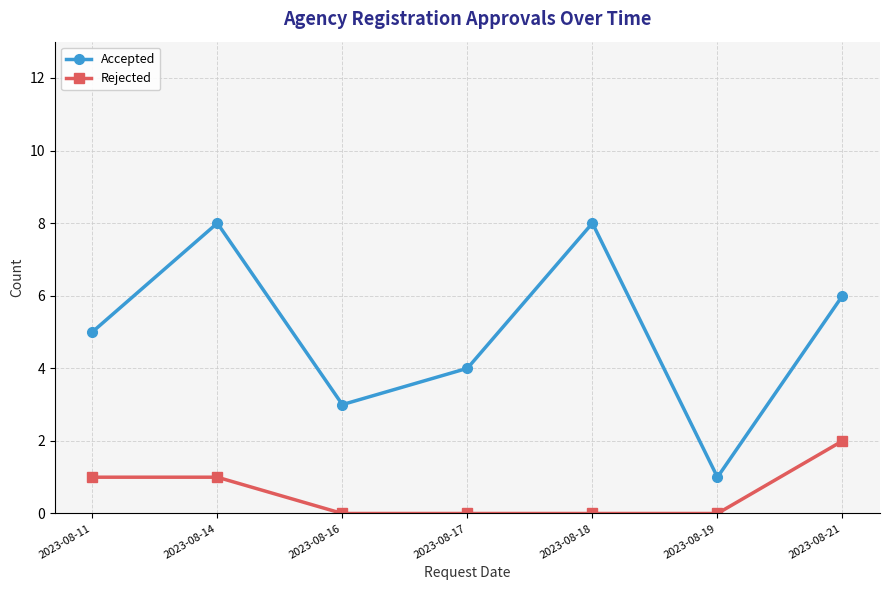

Is it true that Accepted equals 4 at 2023-08-17?

True